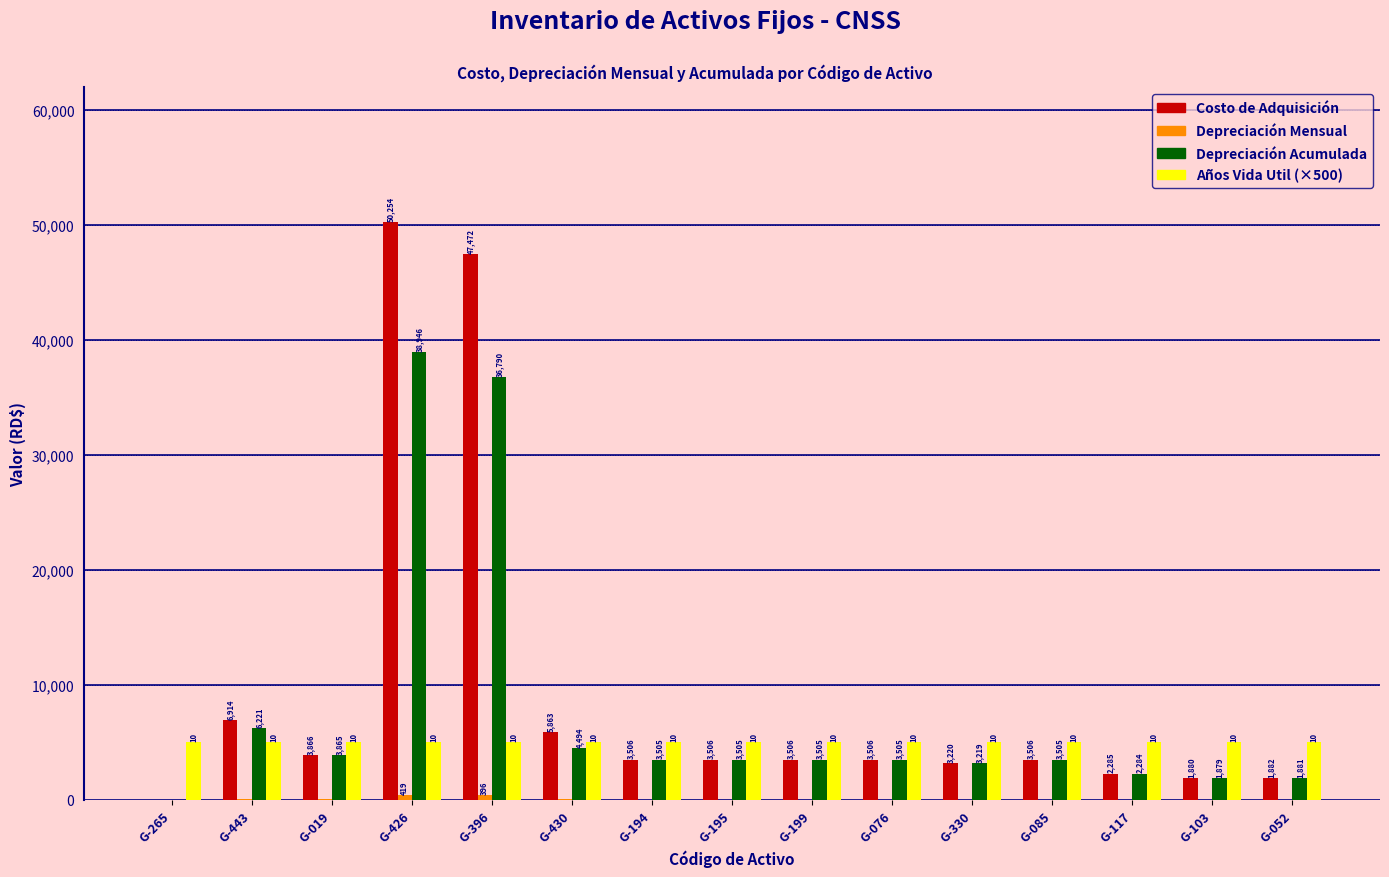

What is the greatest value displayed?

50254.2